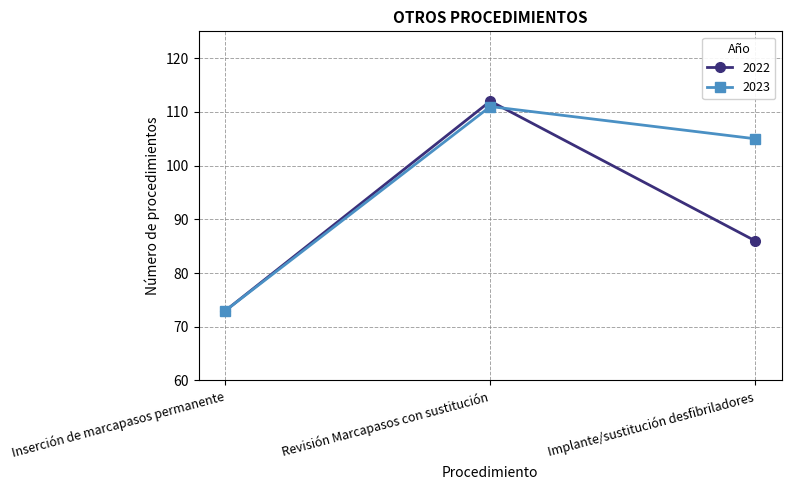

How many values in the 2022 series are below 86?

1